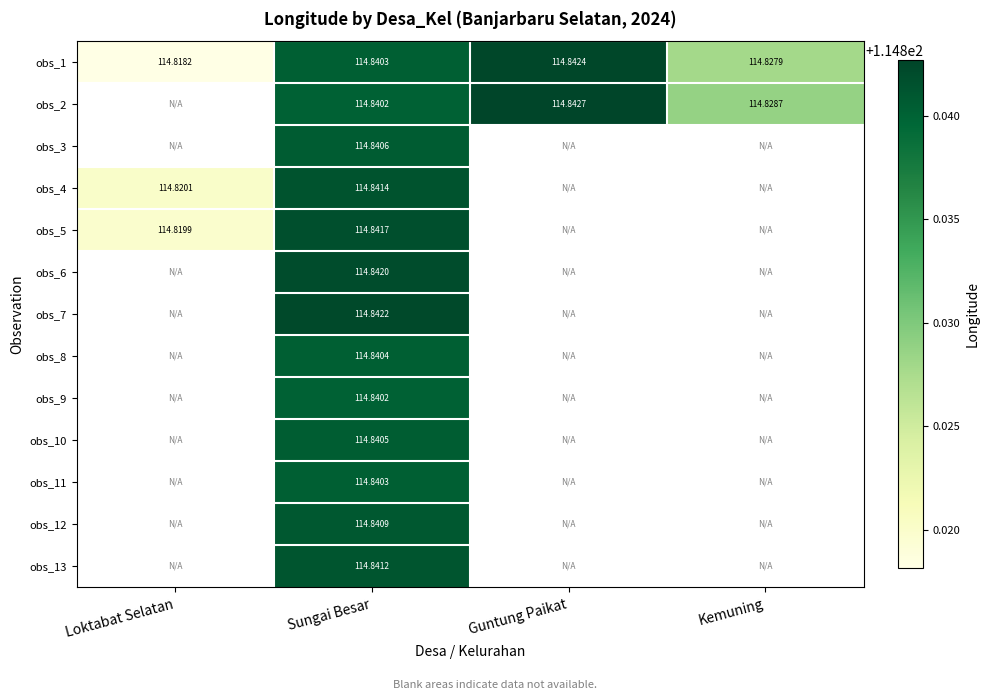

Count the obs_1 values in the range 114 to 115.

4